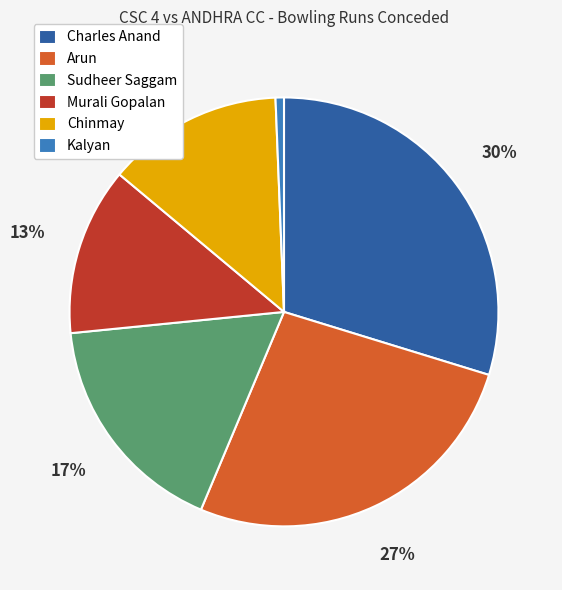

Is there any slice that represents more than half of the pie?

No